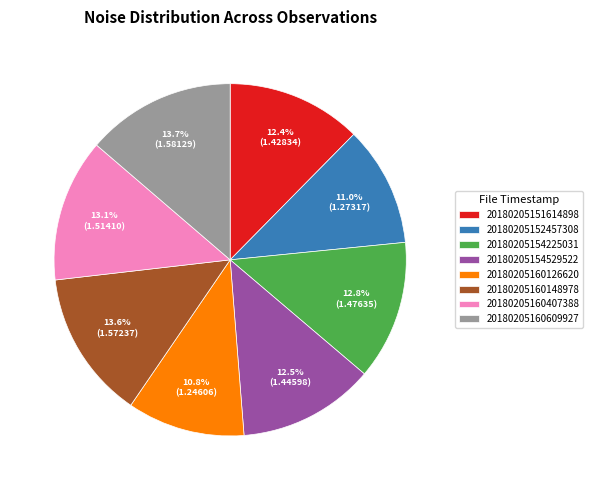

Count the number of slices in the pie.

8